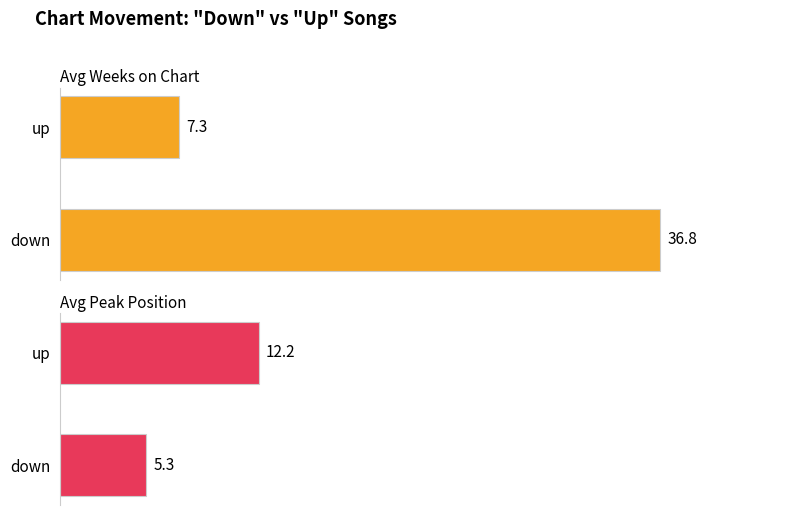

Are the bars horizontal?

Yes